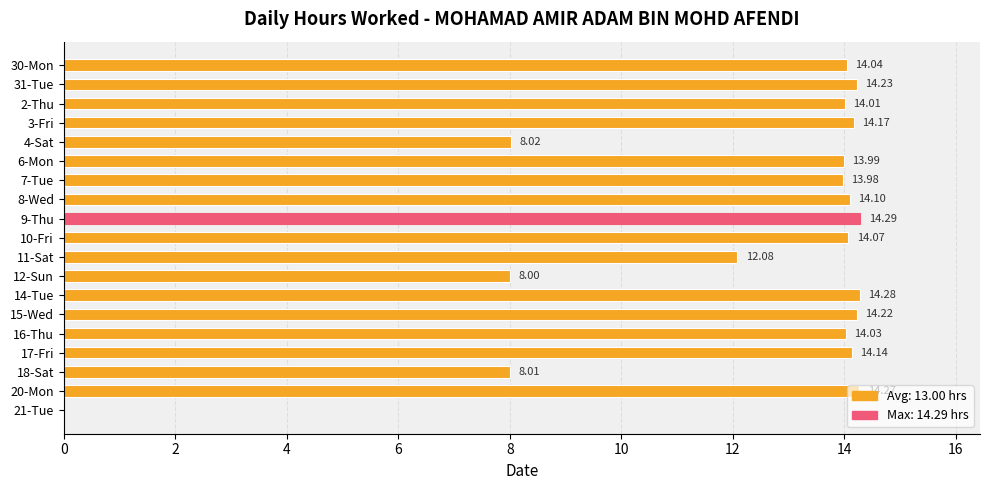

Are the bars horizontal?

Yes